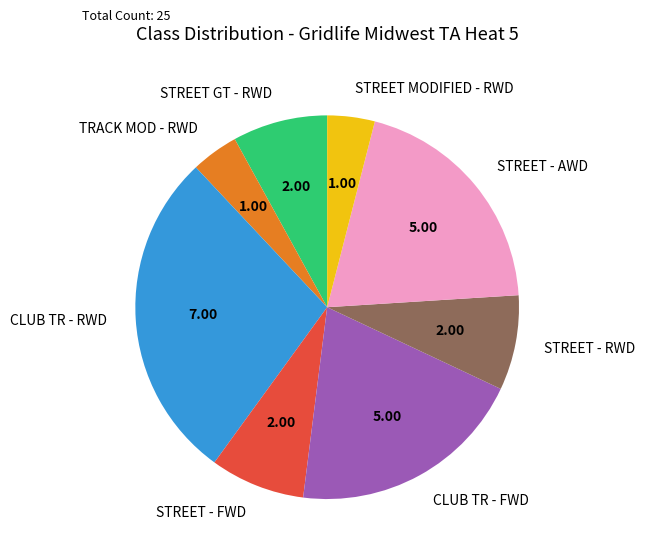

Between CLUB TR - RWD and STREET GT - RWD, which is larger?

CLUB TR - RWD